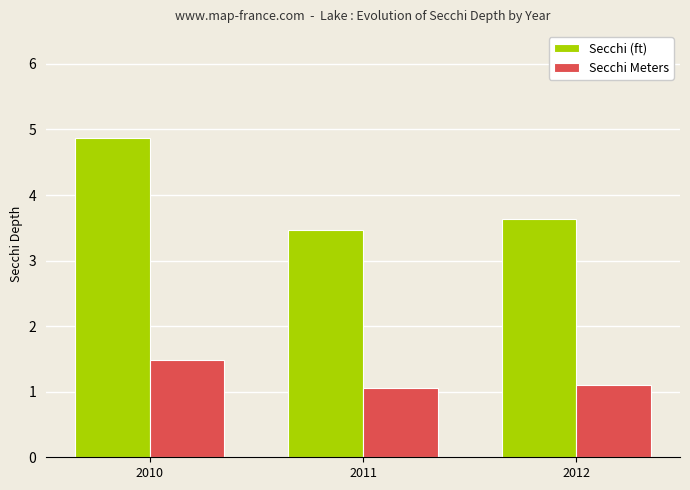

Rank the series by their maximum value, from lowest to highest.

Secchi Meters, Secchi (ft)